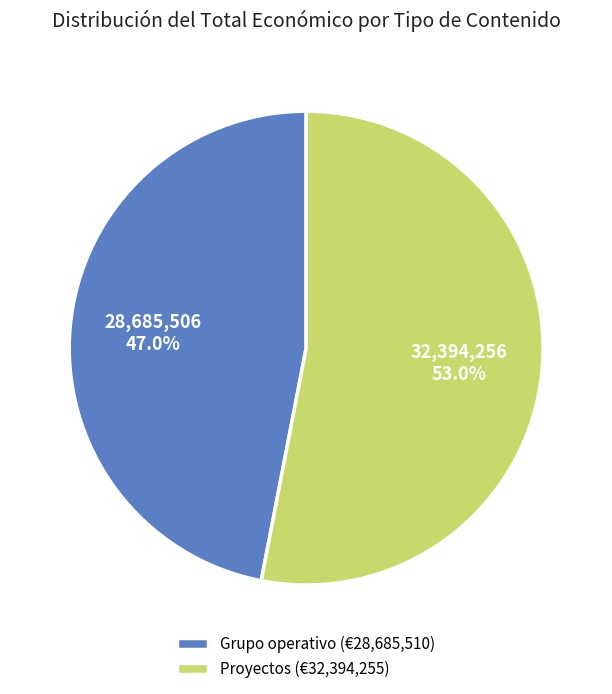

How many segments does this pie chart have?

2